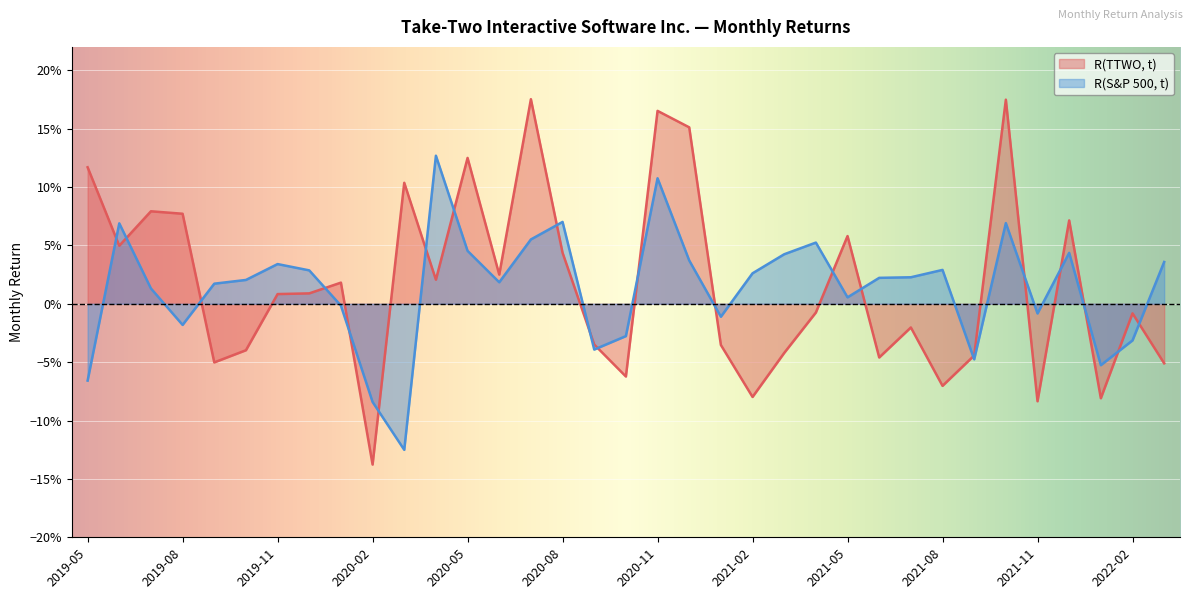

Which series has the widest spread of values?

R(TTWO, t)